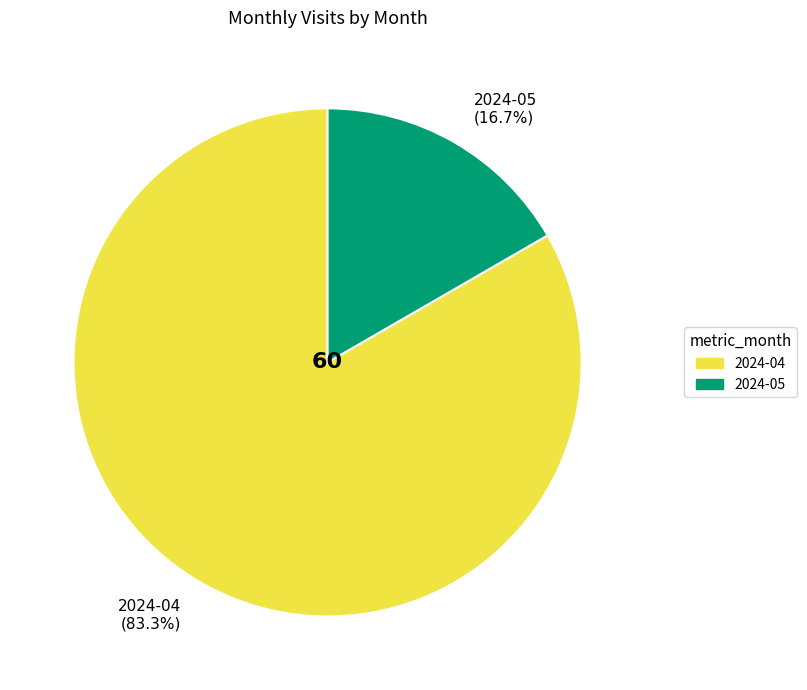

What percentage is the 2024-05 slice, to the nearest percent?

17%